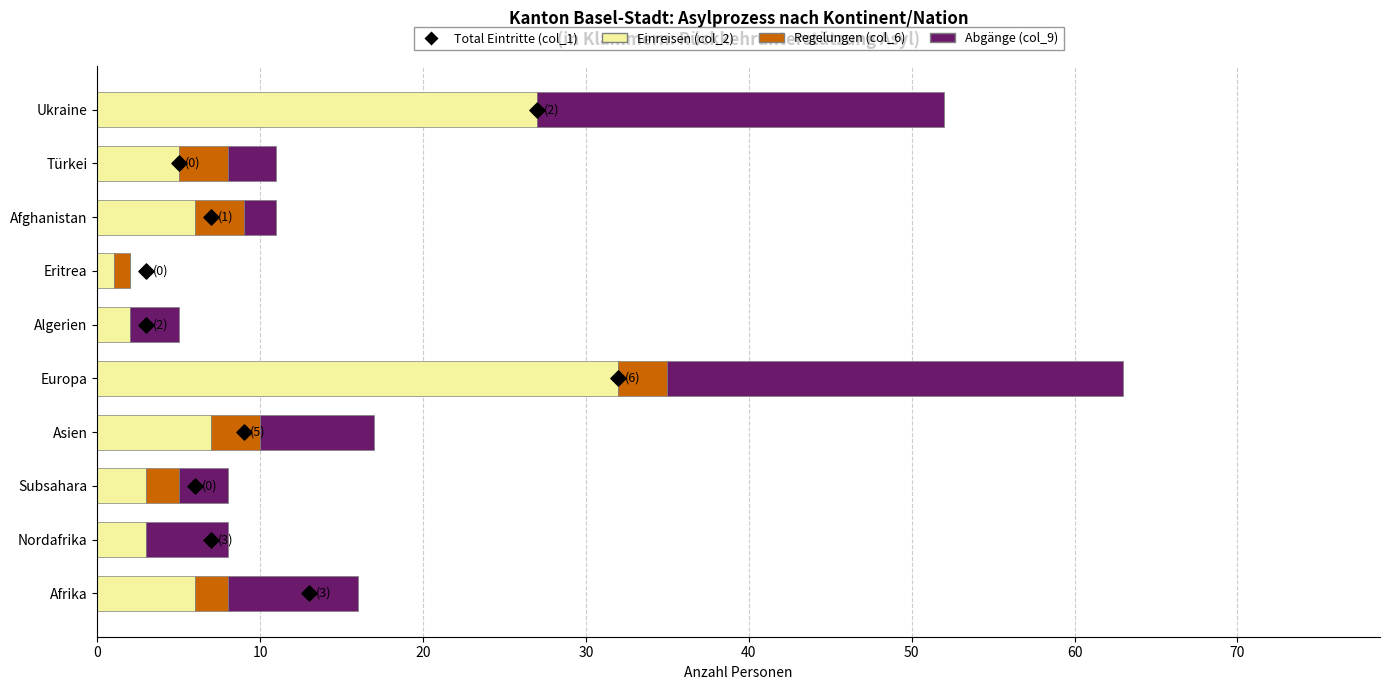

Which series contains the highest Y value?

Einreisen (col_2)